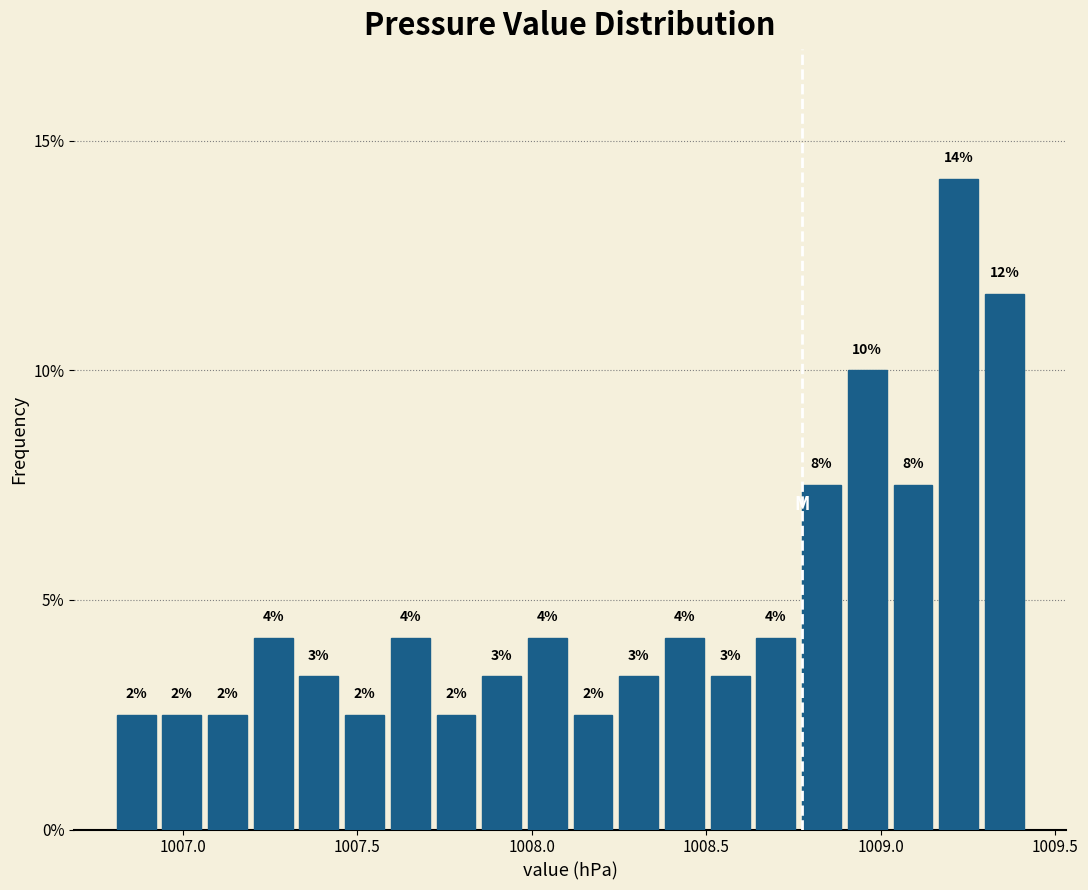

Read against the x-axis, roughly where is the centre of the tallest bar?

1009.20